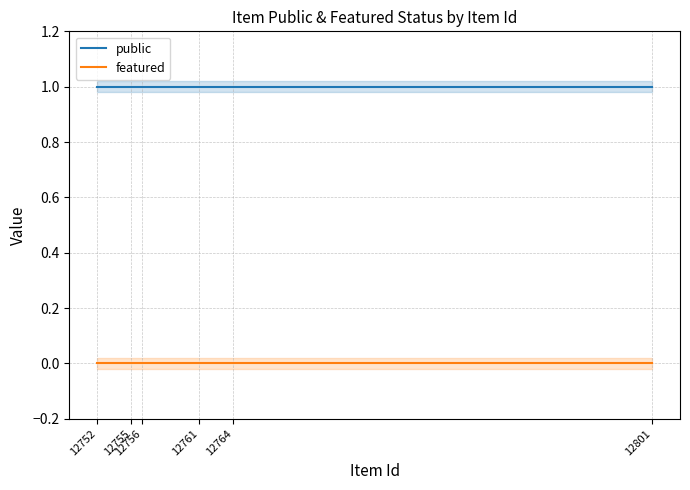

True or false: public has a value of 1 at 12764.

True